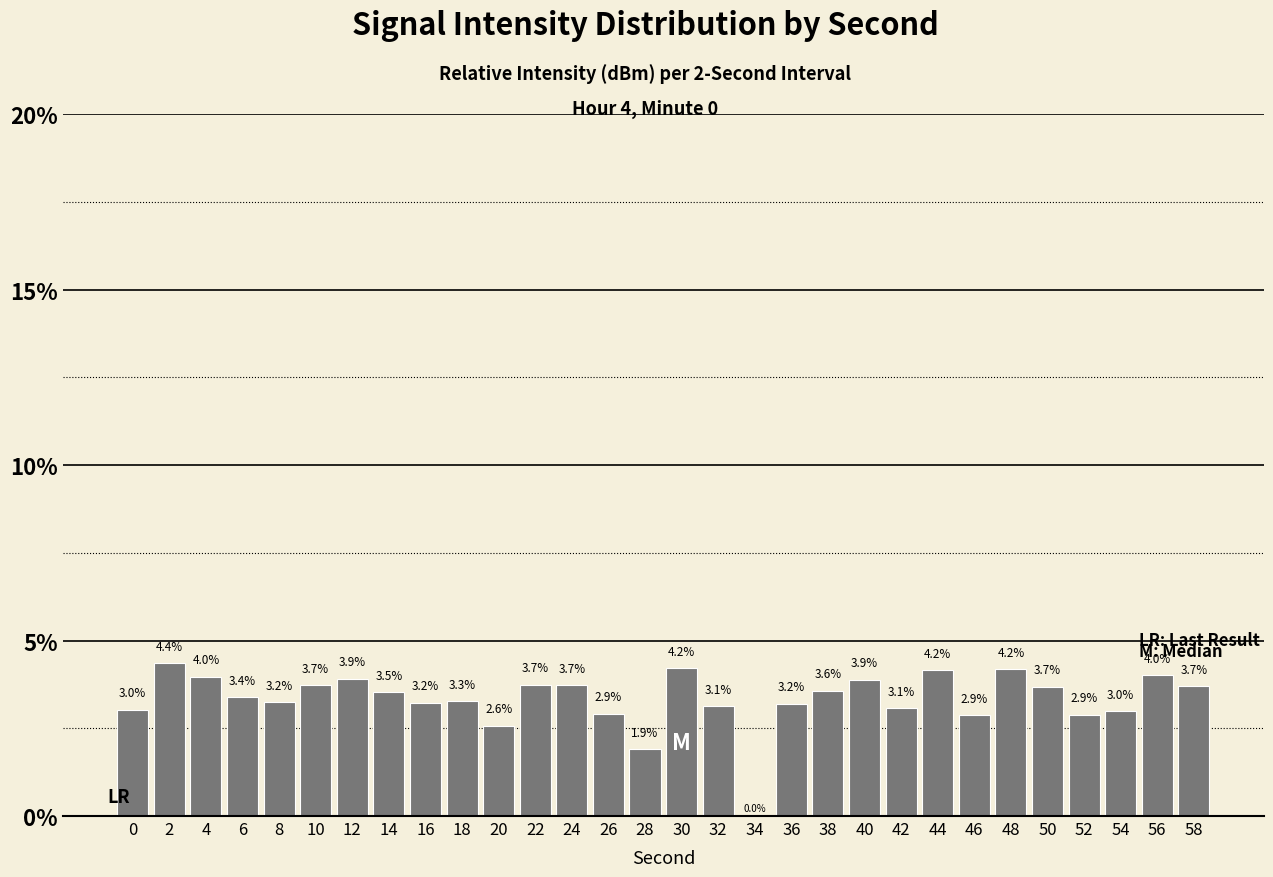

What is the change in value from 20 to 42?

+0.5